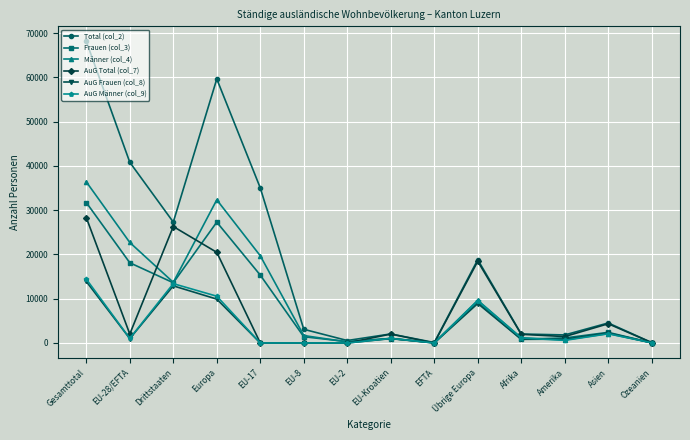

Which series has the largest total across all categories?

Total (col_2)